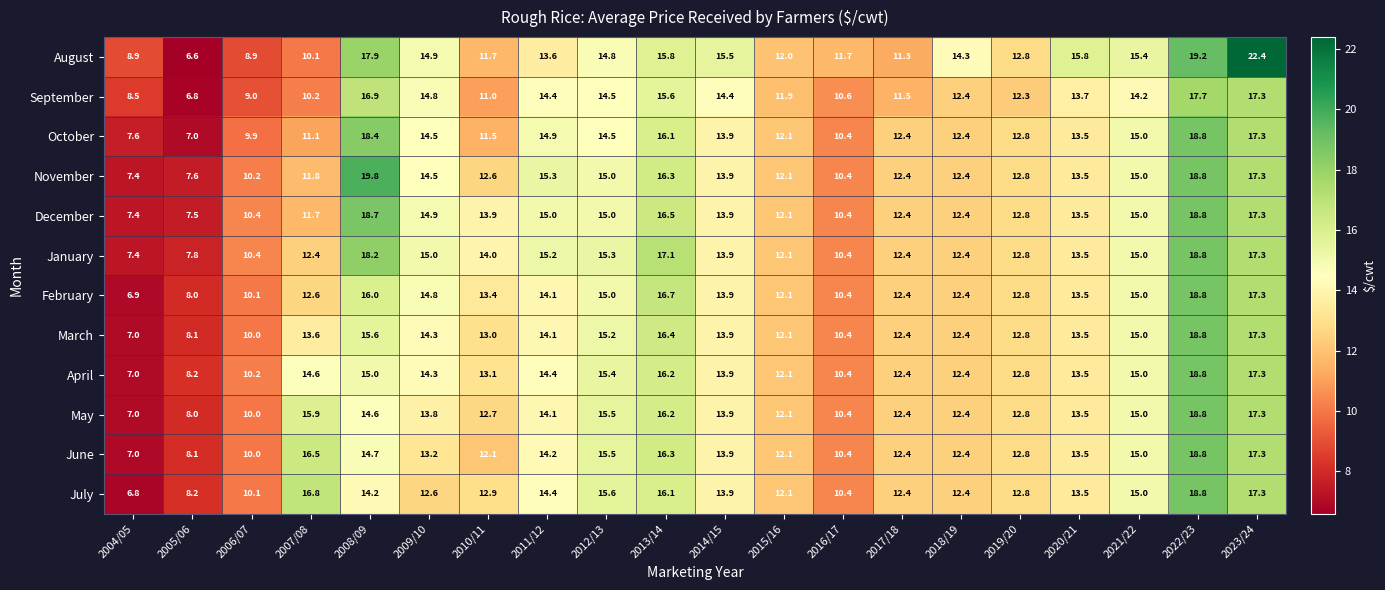

At which category is the sum across all series the highest?

2022/23